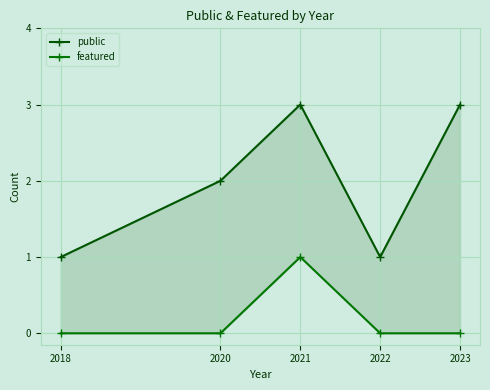

Is it true that public equals 1 at 2018?

False